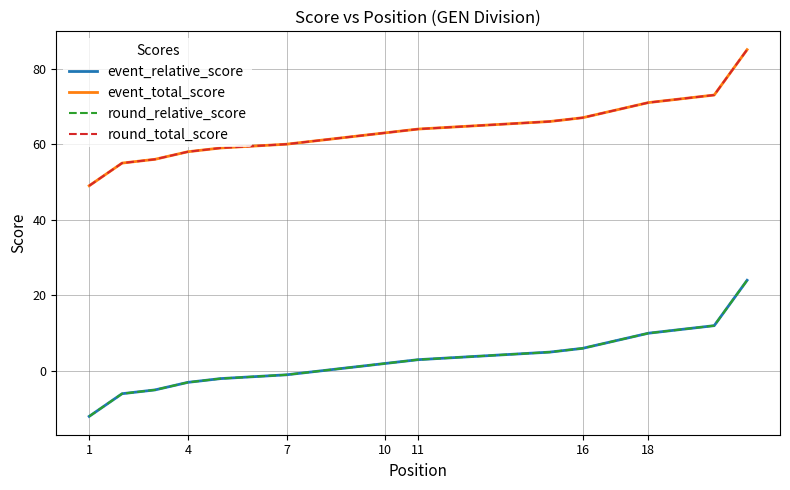

Is the value of event_relative_score at 16 greater than the value of round_relative_score at 10?

Yes